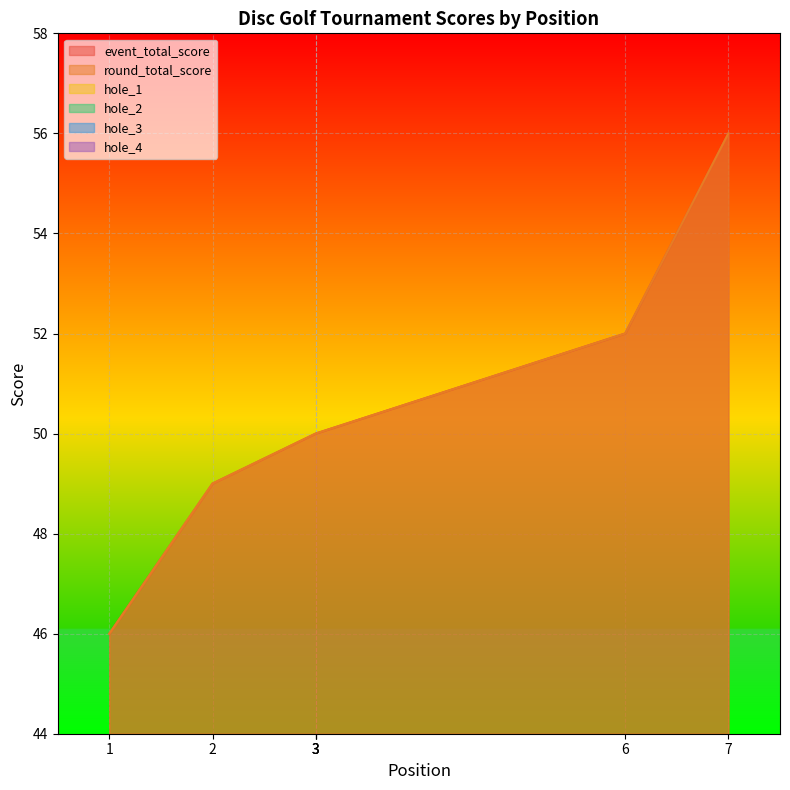

Where does the event_total_score series first go above 50?

6